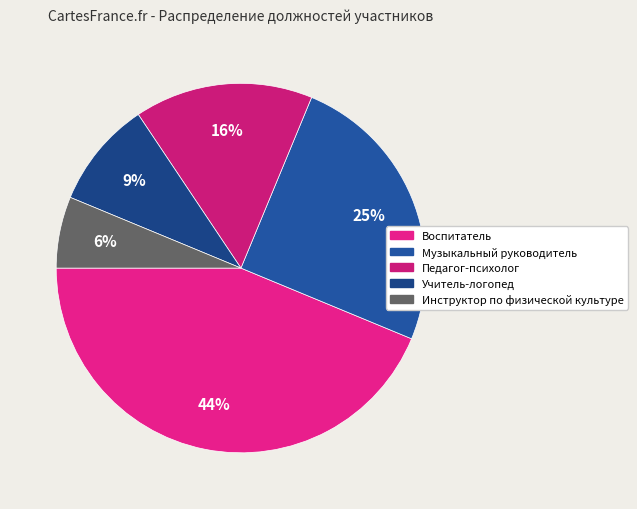

What is the smallest slice in the pie chart?

Инструктор по физической культуре